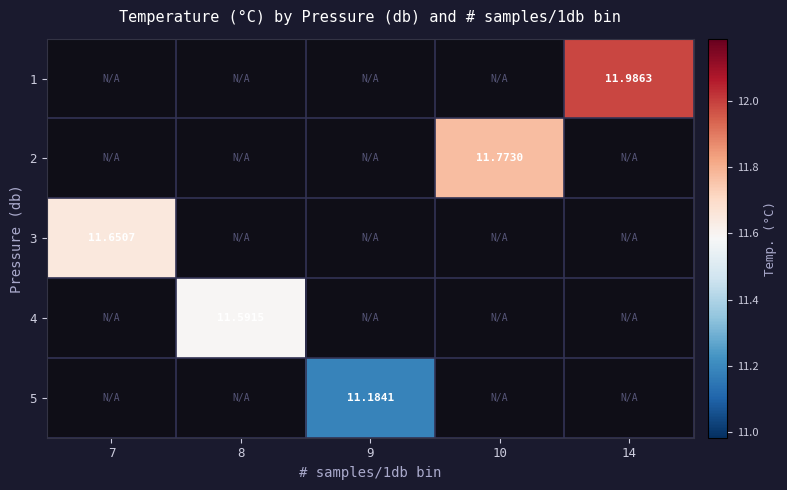

At which label does row_3 reach its minimum?

7